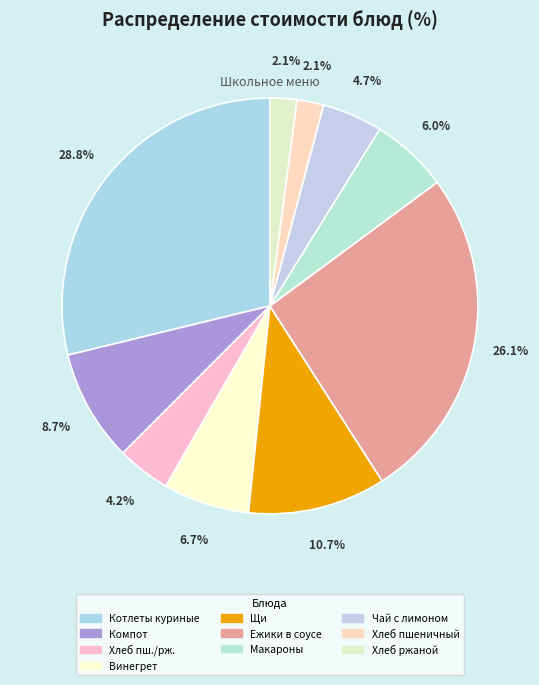

Which slice is the smallest?

Хлеб пшеничный